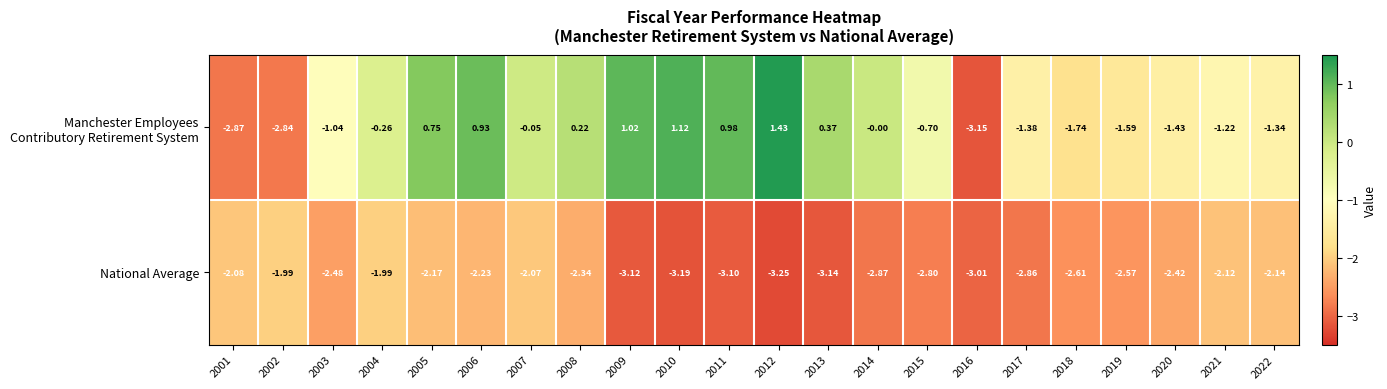

How many series are shown in this chart?

2